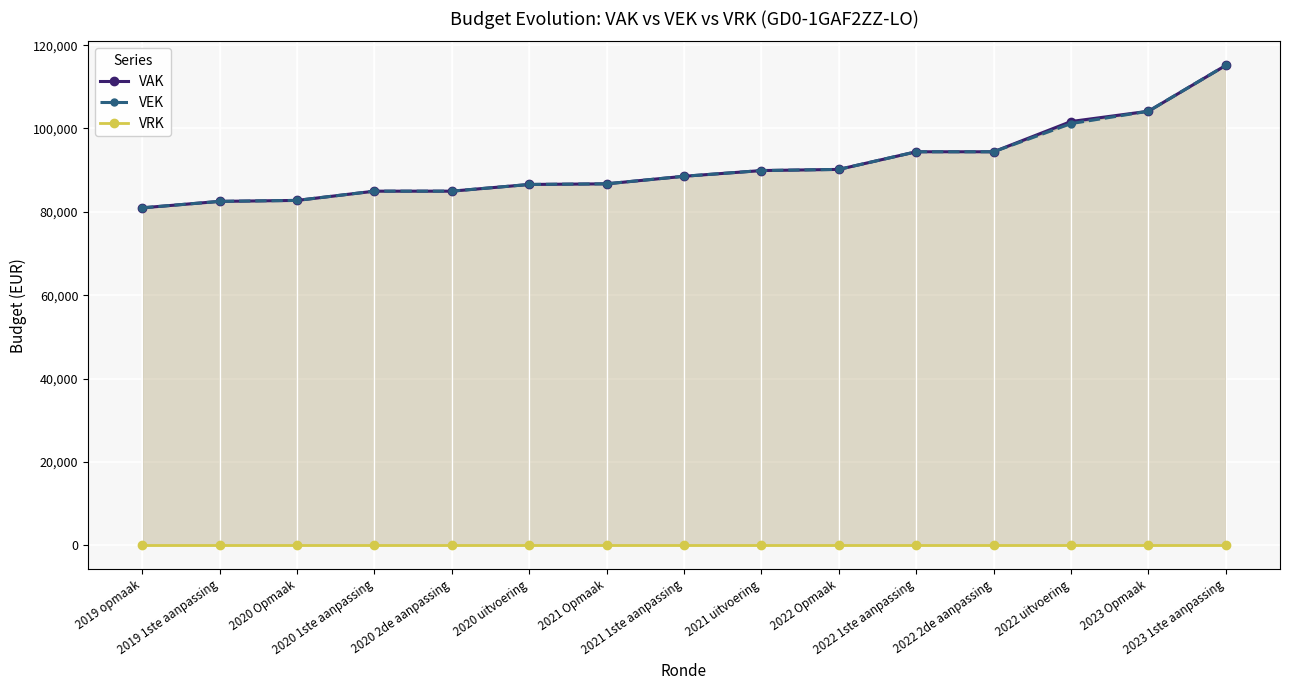

Which category has the lowest value in the VAK series?

2019 opmaak